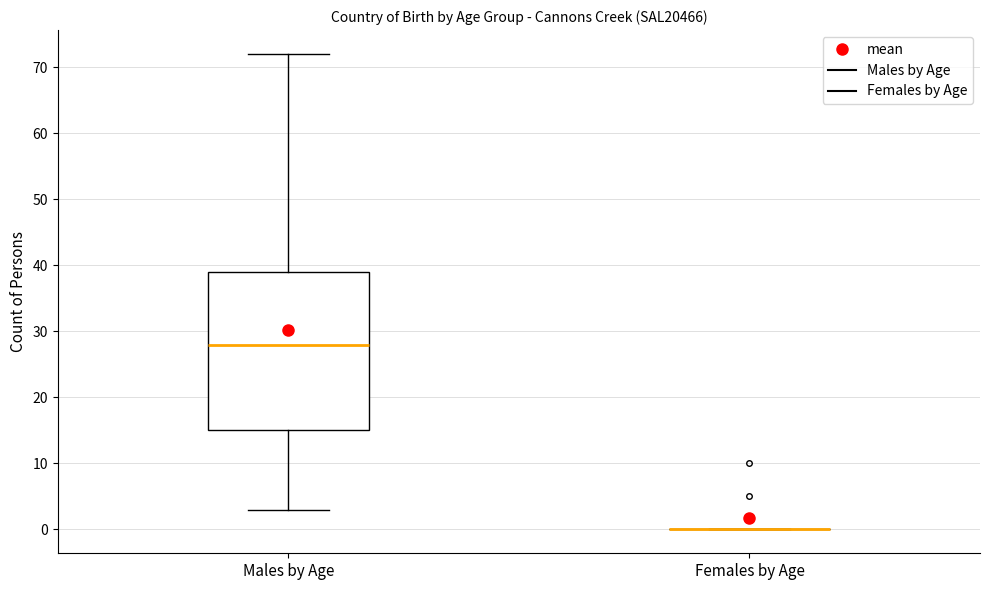

Reading left to right, read every box against the y-axis: the position of its median line, the range the box covers, and the ends of its whiskers. The values are not printed on the chart, so give them approximately, as read against the axis.

Males by Age: median 28, box 15 to 39, whiskers 3 to 72
Females by Age: box collapsed to a line at 0, whiskers 0 to 0